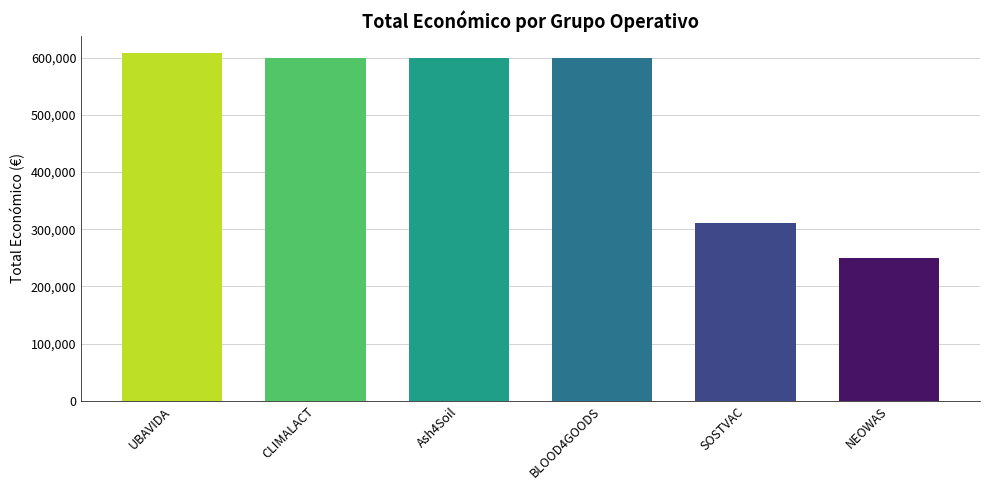

Which has a higher value, SOSTVAC or NEOWAS?

SOSTVAC